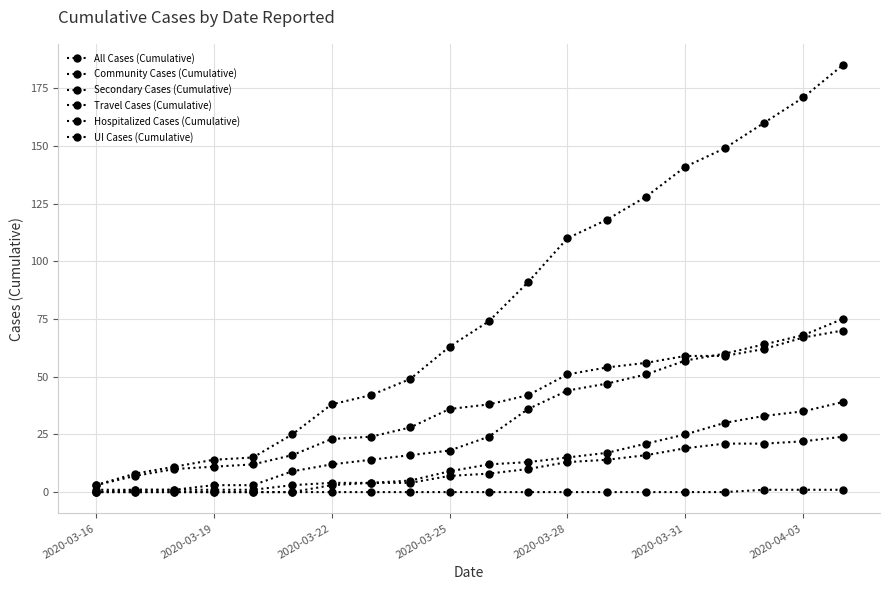

Which label corresponds to the smallest value in the chart?

2020-03-16